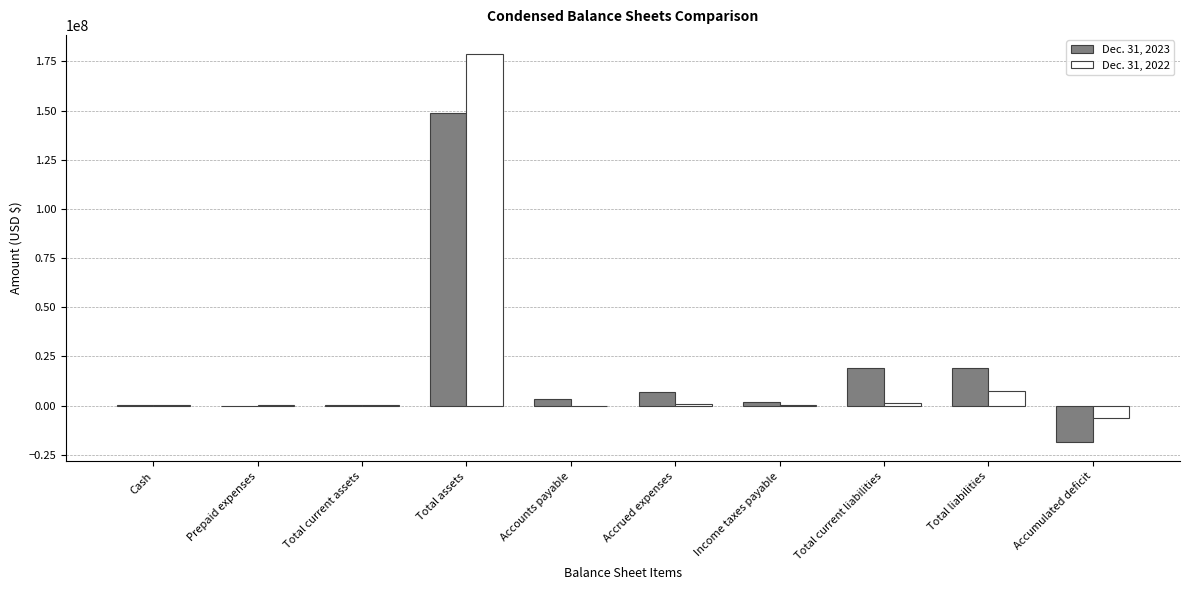

At which category is the sum across all series the highest?

Total assets